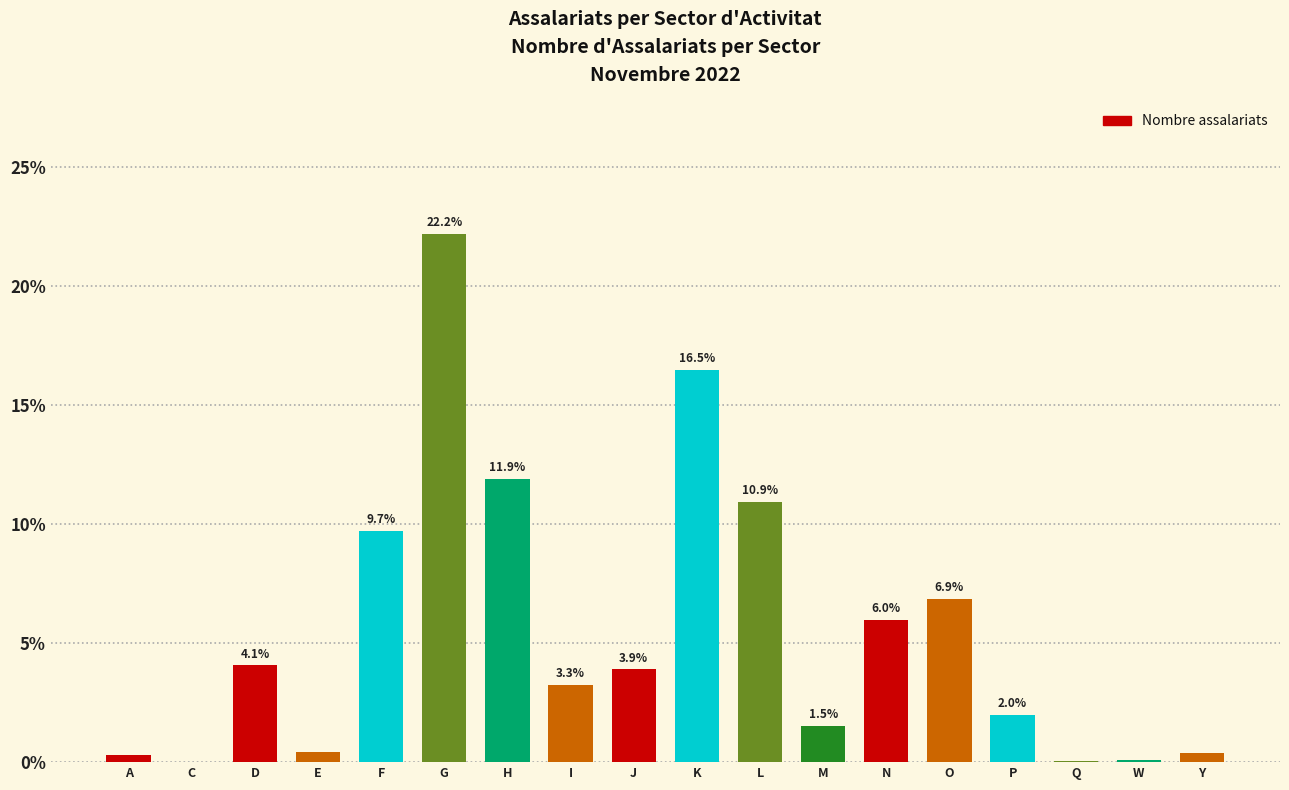

What is the sum of the values at K and C?

16.5